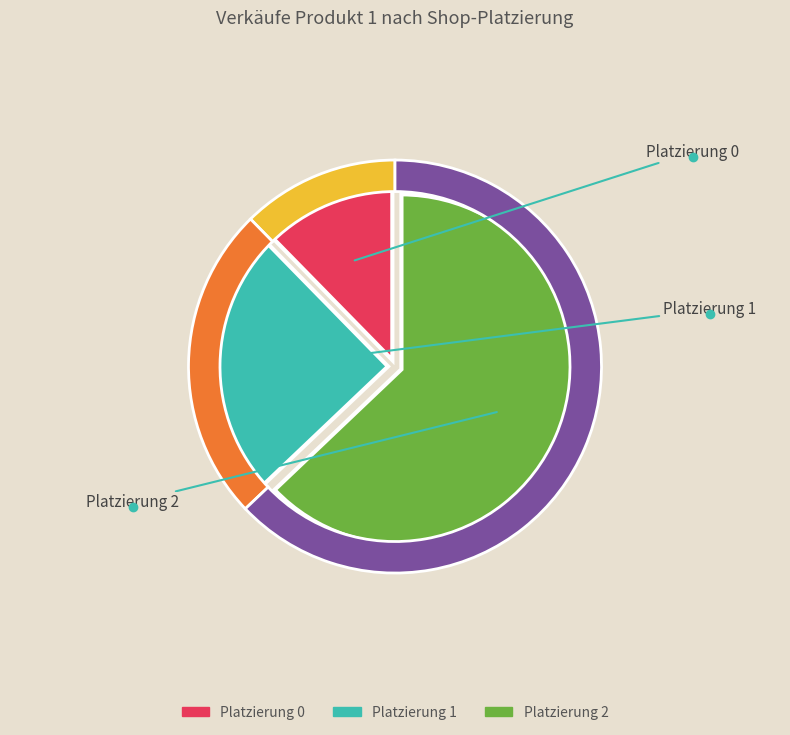

How many segments does this pie chart have?

3